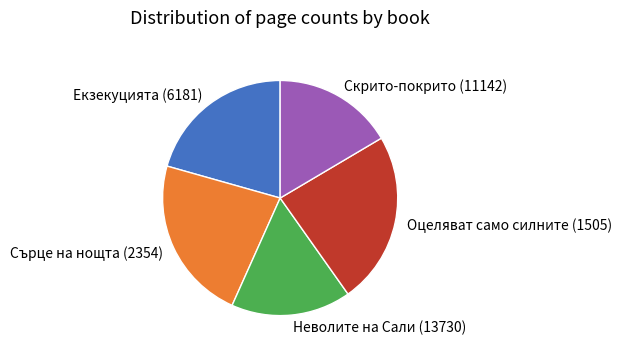

Does any single category account for the majority?

No